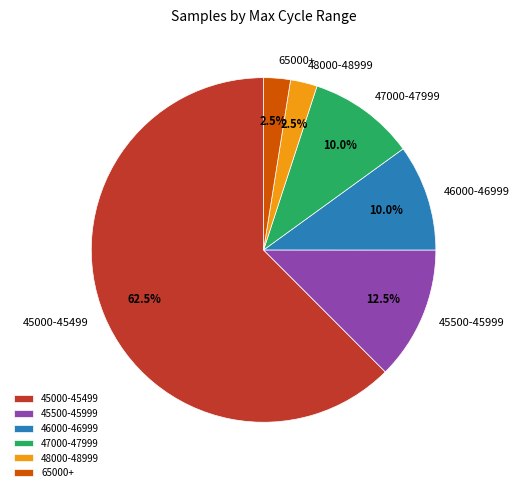

Combined, do 65000+ and 46000-46999 account for over 50%?

No